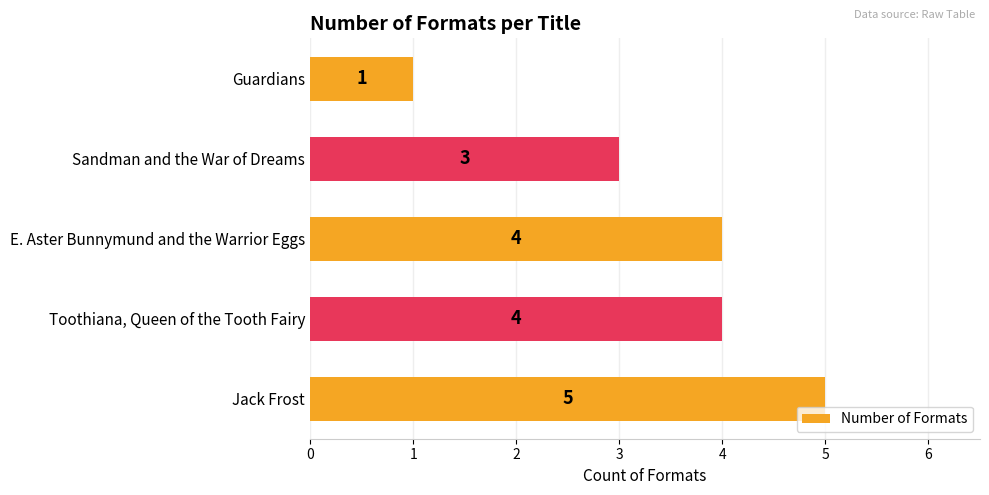

Reading bottom to top, extract all data points from this chart.

5	4	4	3	1